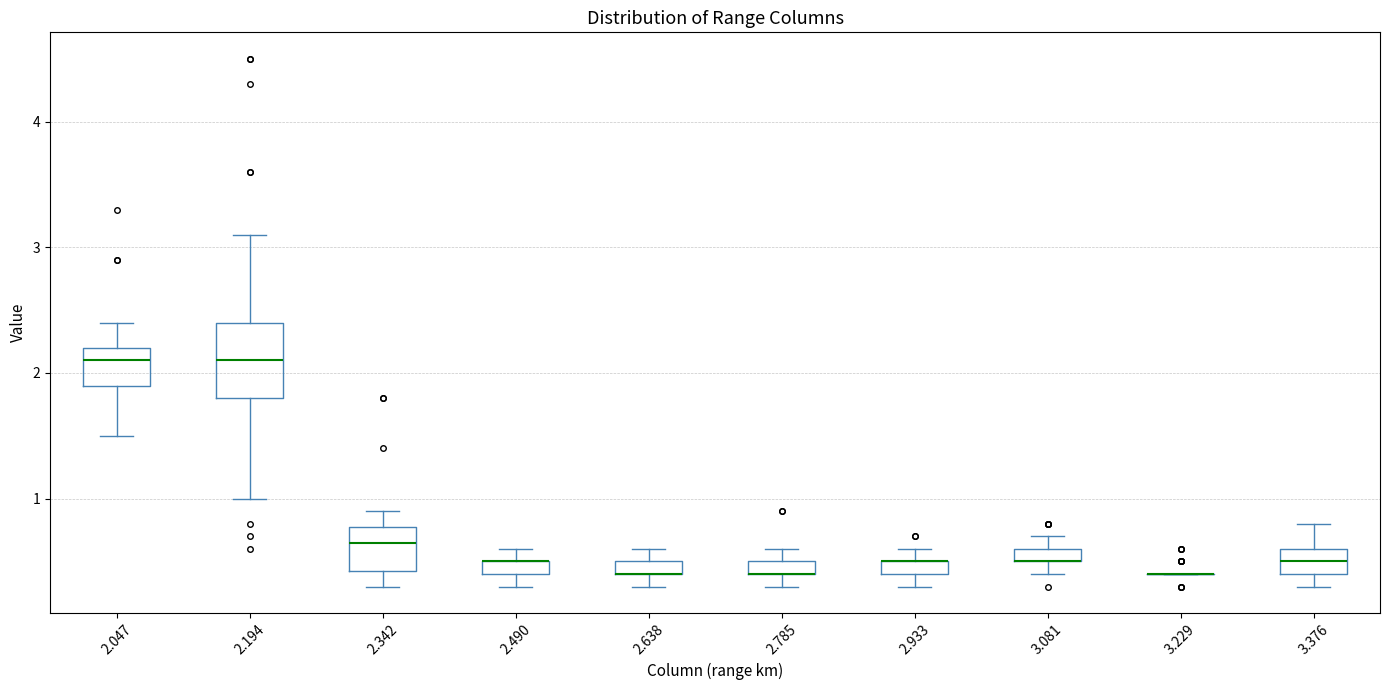

Where is the lower edge of the box at x = 3.376 on the y-axis? The values are not printed on the chart, so give them approximately, as read against the axis.

0.4